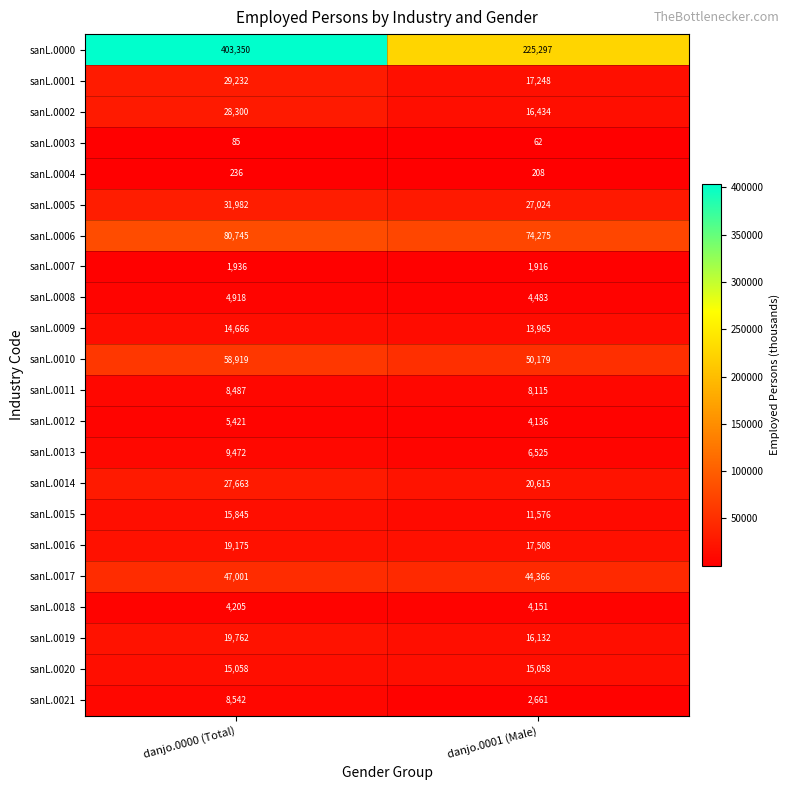

True or false: sanL.0007 has a value of 3040 at danjo.0000 (Total).

False